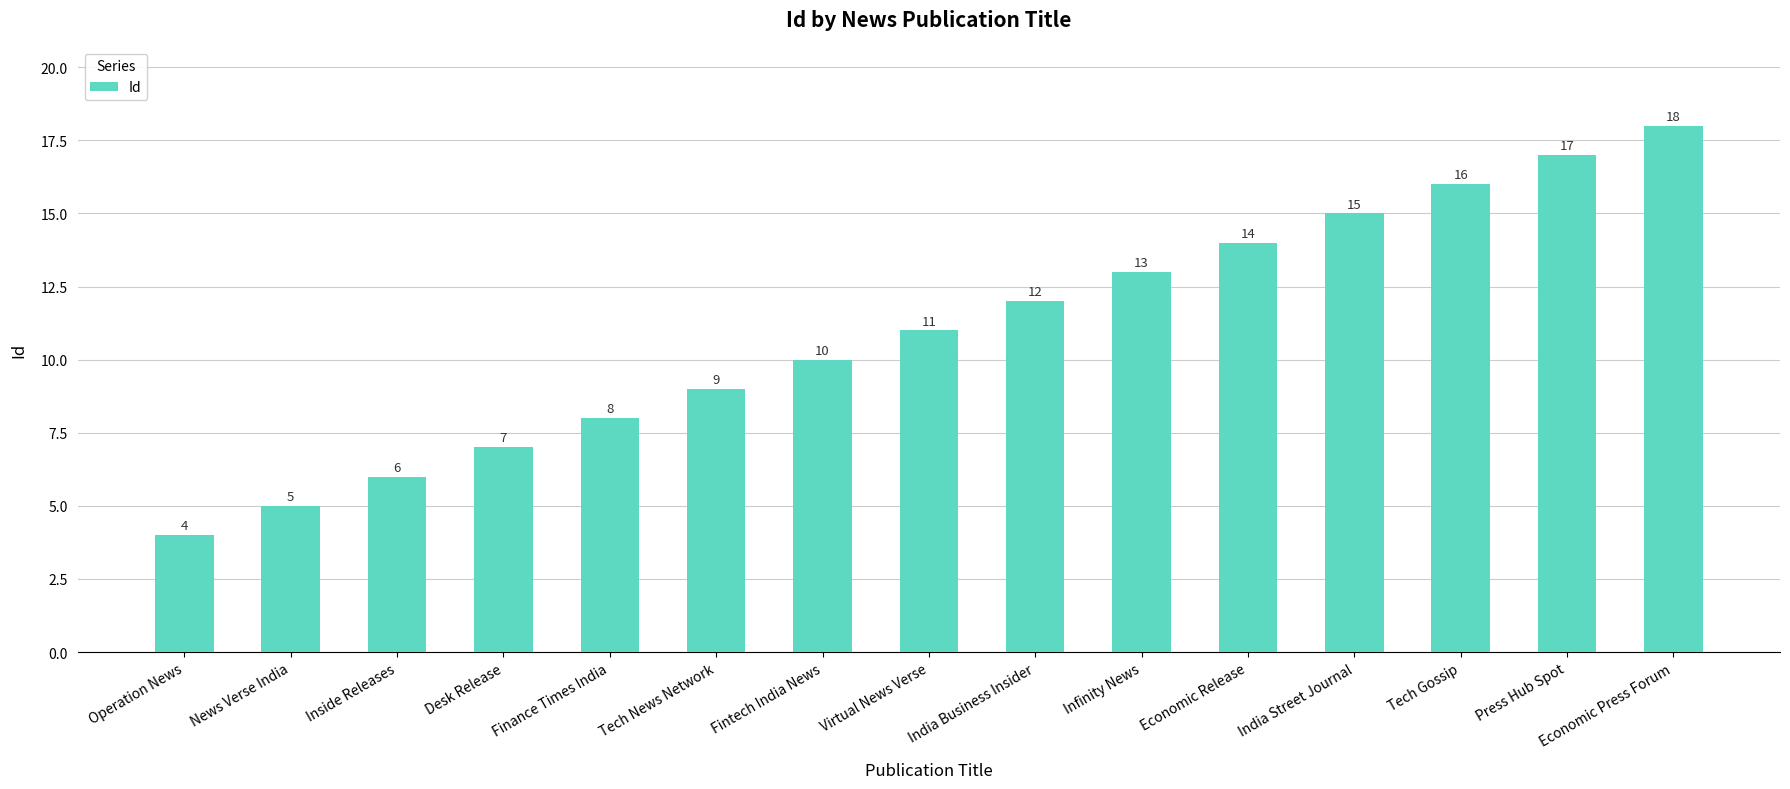

The value at Operation News is 7. True or false?

False